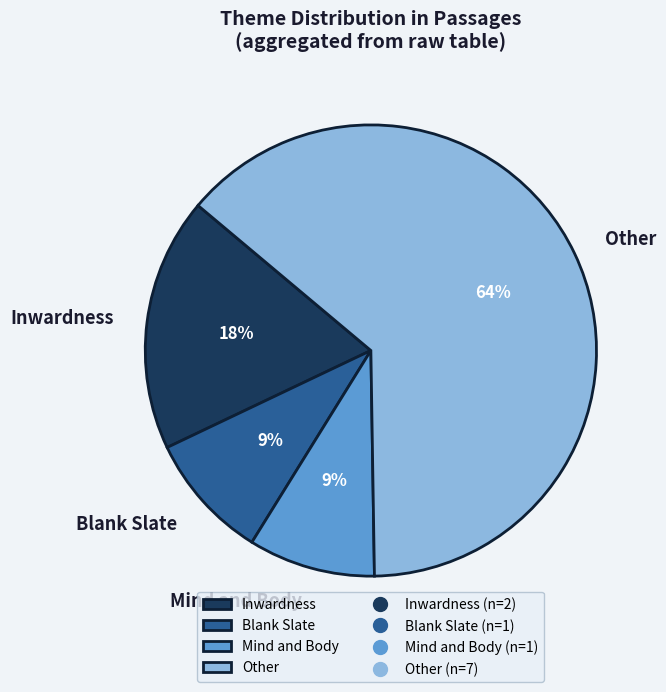

Combined, do Blank Slate and Other account for over 50%?

Yes